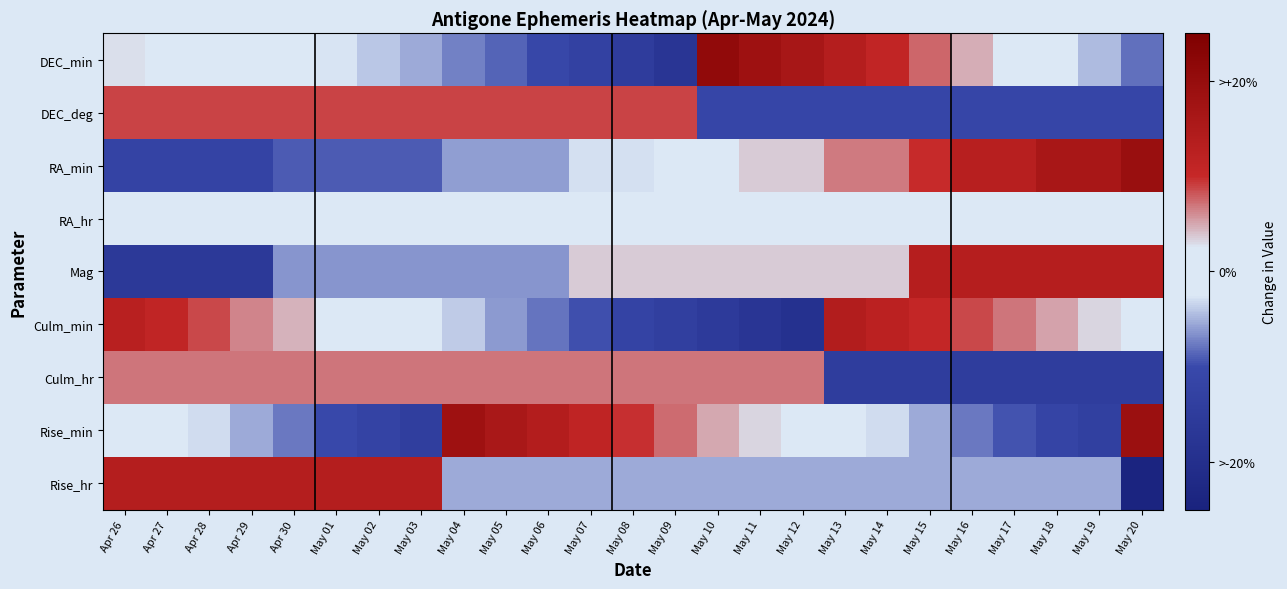

Reading right to left, what are all the values shown in this chart?

DEC_min: May 20=-0.8	May 19=-0.5	May 18=-0.1	May 17=0.1	May 16=0.5	May 15=0.7	May 14=1.1	May 13=1.4	May 12=1.6	May 11=1.8	May 10=2.1	May 09=-1.7	May 08=-1.5	May 07=-1.3	May 06=-1.1	May 05=-0.9	May 04=-0.7	May 03=-0.5	May 02=-0.4	May 01=-0.3	Apr 30=-0.1	Apr 29=0.0	Apr 28=0.1	Apr 27=0.2	Apr 26=0.3
DEC_deg: May 20=-1.1	May 19=-1.1	May 18=-1.1	May 17=-1.1	May 16=-1.1	May 15=-1.1	May 14=-1.1	May 13=-1.1	May 12=-1.1	May 11=-1.1	May 10=-1.1	May 09=0.9	May 08=0.9	May 07=0.9	May 06=0.9	May 05=0.9	May 04=0.9	May 03=0.9	May 02=0.9	May 01=0.9	Apr 30=0.9	Apr 29=0.9	Apr 28=0.9	Apr 27=0.9	Apr 26=0.9
RA_min: May 20=1.9	May 19=1.6	May 18=1.6	May 17=1.3	May 16=1.3	May 15=1.0	May 14=0.7	May 13=0.7	May 12=0.4	May 11=0.4	May 10=0.0	May 09=0.0	May 08=-0.3	May 07=-0.3	May 06=-0.6	May 05=-0.6	May 04=-0.6	May 03=-0.9	May 02=-0.9	May 01=-0.9	Apr 30=-0.9	Apr 29=-1.2	Apr 28=-1.2	Apr 27=-1.2	Apr 26=-1.2
RA_hr: May 20=0.0	May 19=0.0	May 18=0.0	May 17=0.0	May 16=0.0	May 15=0.0	May 14=0.0	May 13=0.0	May 12=0.0	May 11=0.0	May 10=0.0	May 09=0.0	May 08=0.0	May 07=0.0	May 06=0.0	May 05=0.0	May 04=0.0	May 03=0.0	May 02=0.0	May 01=0.0	Apr 30=0.0	Apr 29=0.0	Apr 28=0.0	Apr 27=0.0	Apr 26=0.0
Mag: May 20=1.3	May 19=1.3	May 18=1.3	May 17=1.3	May 16=1.3	May 15=1.3	May 14=0.4	May 13=0.4	May 12=0.4	May 11=0.4	May 10=0.4	May 09=0.4	May 08=0.4	May 07=0.4	May 06=-0.6	May 05=-0.6	May 04=-0.6	May 03=-0.6	May 02=-0.6	May 01=-0.6	Apr 30=-0.6	Apr 29=-1.6	Apr 28=-1.6	Apr 27=-1.6	Apr 26=-1.6
Culm_min: May 20=0.2	May 19=0.3	May 18=0.5	May 17=0.7	May 16=0.9	May 15=1.0	May 14=1.2	May 13=1.4	May 12=-1.9	May 11=-1.7	May 10=-1.6	May 09=-1.4	May 08=-1.2	May 07=-1.0	May 06=-0.8	May 05=-0.6	May 04=-0.4	May 03=-0.2	May 02=0.0	May 01=0.2	Apr 30=0.4	Apr 29=0.6	Apr 28=0.9	Apr 27=1.1	Apr 26=1.3
Culm_hr: May 20=-1.5	May 19=-1.5	May 18=-1.5	May 17=-1.5	May 16=-1.5	May 15=-1.5	May 14=-1.5	May 13=-1.5	May 12=0.7	May 11=0.7	May 10=0.7	May 09=0.7	May 08=0.7	May 07=0.7	May 06=0.7	May 05=0.7	May 04=0.7	May 03=0.7	May 02=0.7	May 01=0.7	Apr 30=0.7	Apr 29=0.7	Apr 28=0.7	Apr 27=0.7	Apr 26=0.7
Rise_min: May 20=1.9	May 19=-1.3	May 18=-1.2	May 17=-0.9	May 16=-0.8	May 15=-0.5	May 14=-0.3	May 13=-0.1	May 12=0.1	May 11=0.3	May 10=0.5	May 09=0.7	May 08=1.0	May 07=1.1	May 06=1.4	May 05=1.6	May 04=1.8	May 03=-1.4	May 02=-1.2	May 01=-1.0	Apr 30=-0.8	Apr 29=-0.5	Apr 28=-0.3	Apr 27=-0.1	Apr 26=0.1
Rise_hr: May 20=-2.4	May 19=-0.5	May 18=-0.5	May 17=-0.5	May 16=-0.5	May 15=-0.5	May 14=-0.5	May 13=-0.5	May 12=-0.5	May 11=-0.5	May 10=-0.5	May 09=-0.5	May 08=-0.5	May 07=-0.5	May 06=-0.5	May 05=-0.5	May 04=-0.5	May 03=1.4	May 02=1.4	May 01=1.4	Apr 30=1.4	Apr 29=1.4	Apr 28=1.4	Apr 27=1.4	Apr 26=1.4